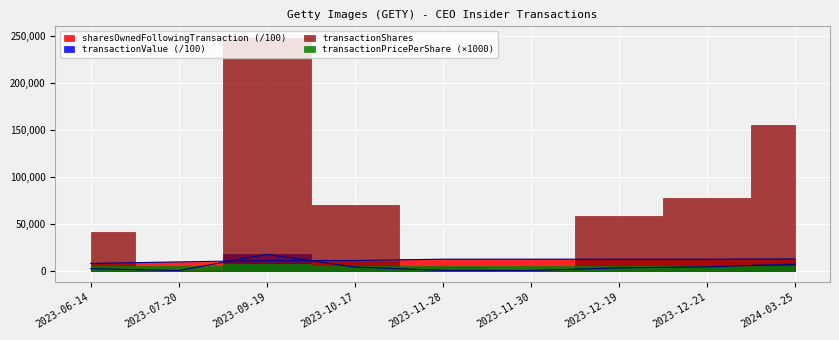

Which has a higher value, 2023-11-30 or 2023-09-19?

2023-09-19